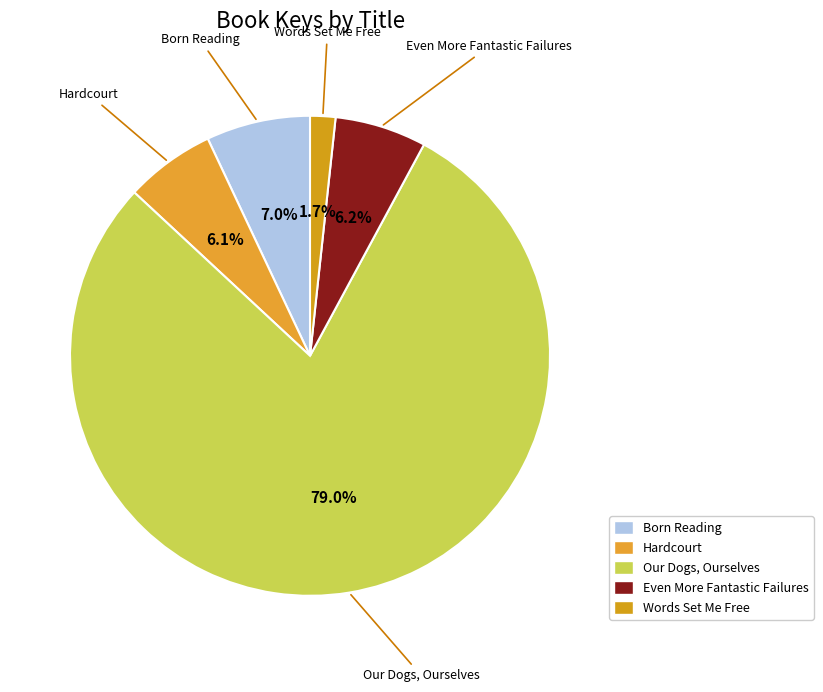

Between Our Dogs, Ourselves and Words Set Me Free, which is larger?

Our Dogs, Ourselves